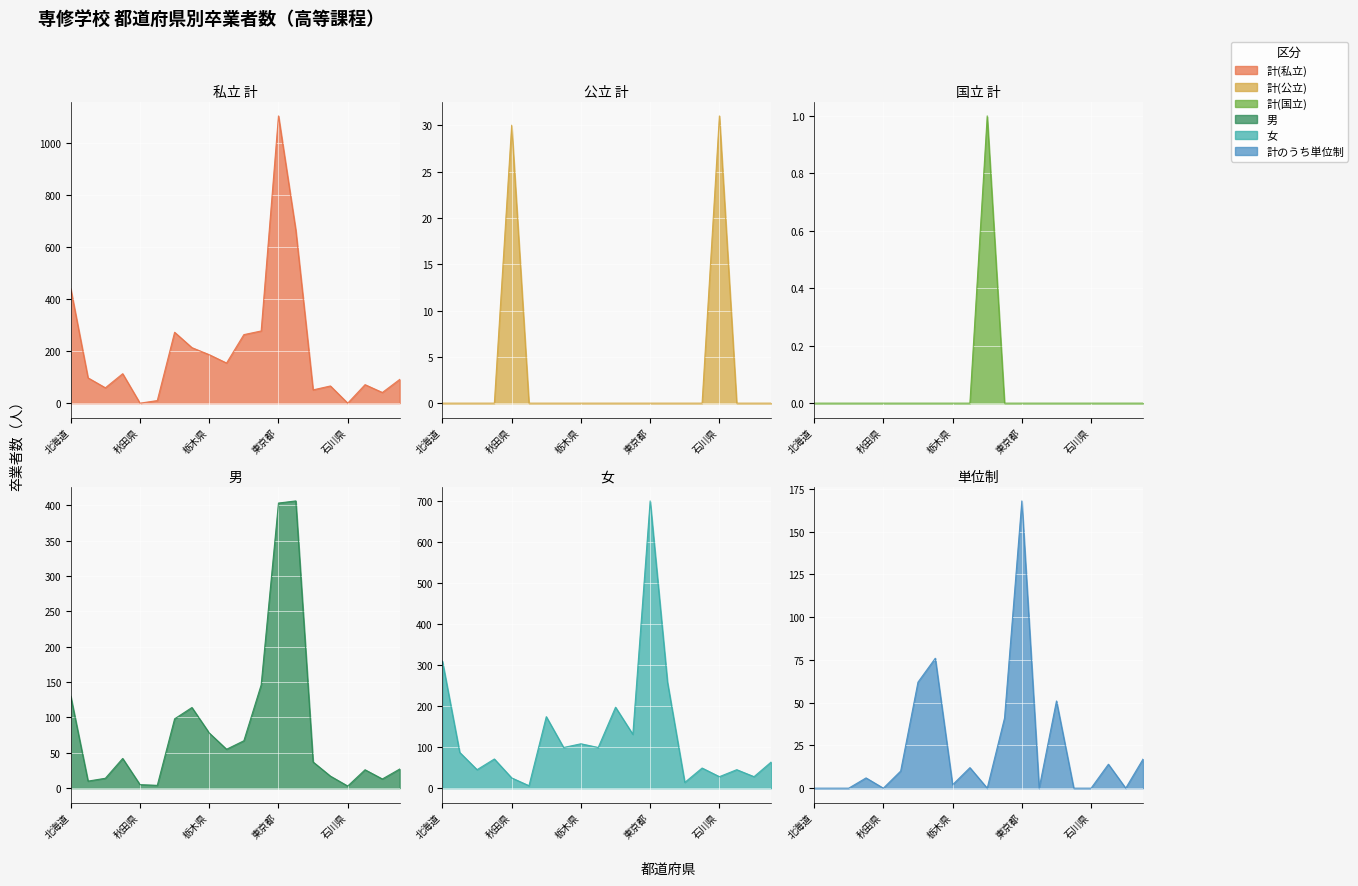

What is the average value of the 女 series?

127